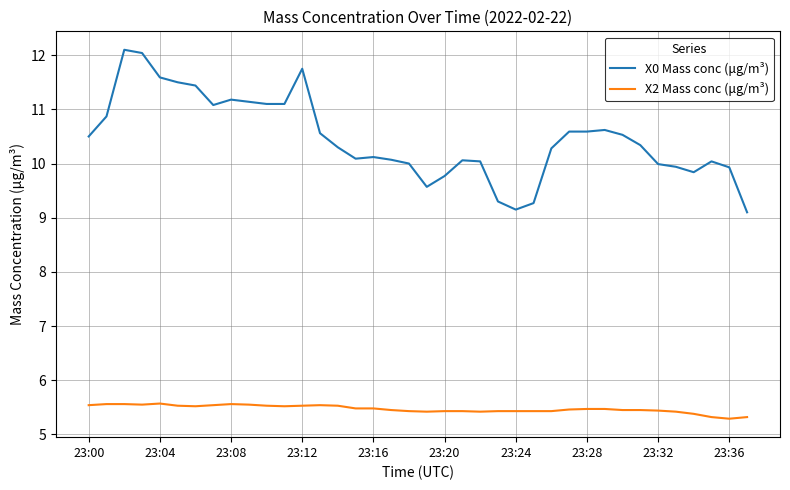

Rank the series by their maximum value, from lowest to highest.

X2 Mass conc (μg/m³), X0 Mass conc (μg/m³)